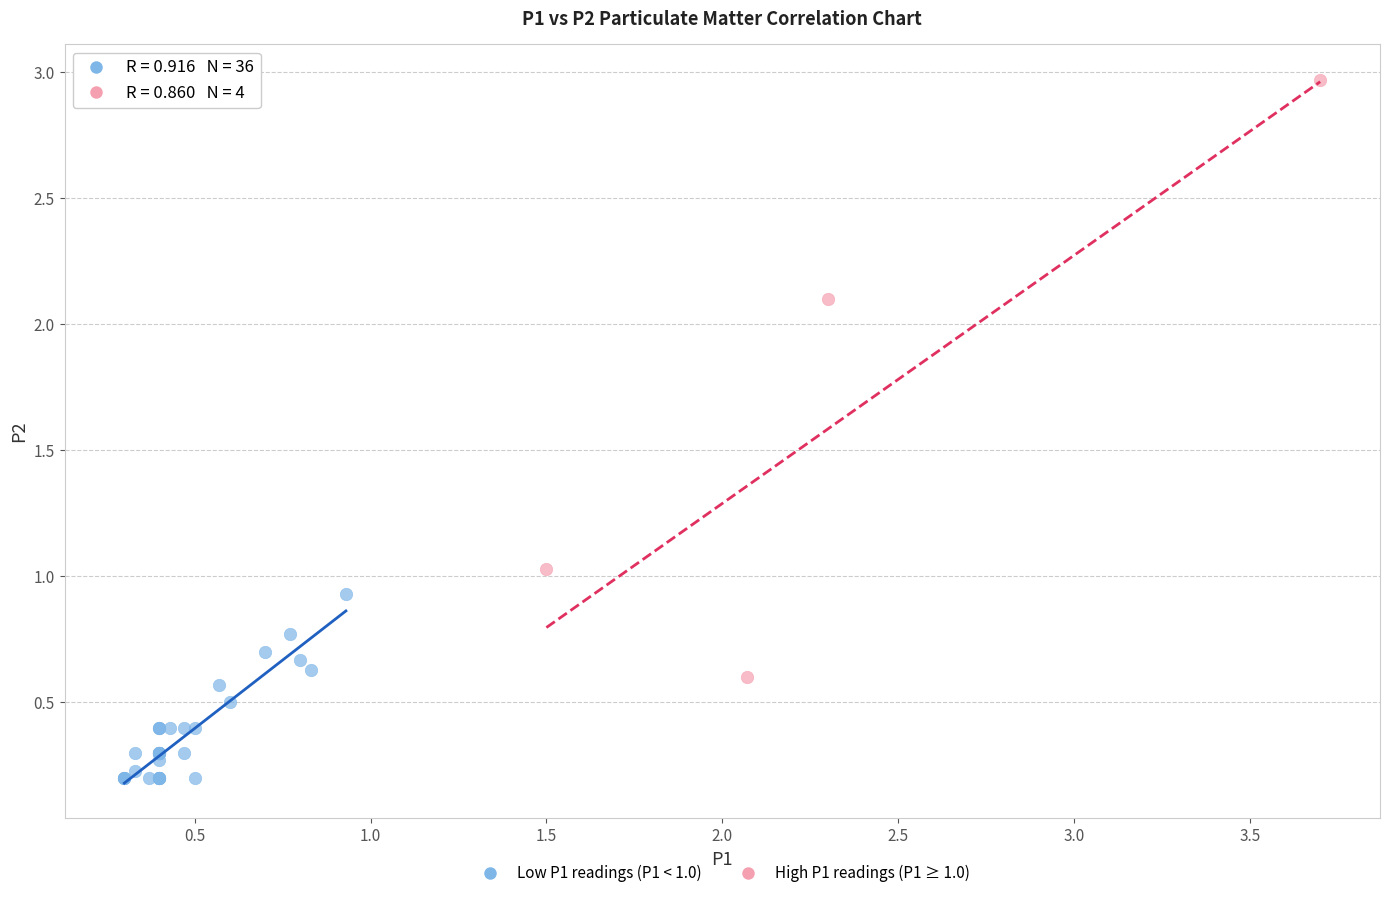

Which series has the largest Y range (max minus min)?

High P1 readings (P1 ≥ 1.0)